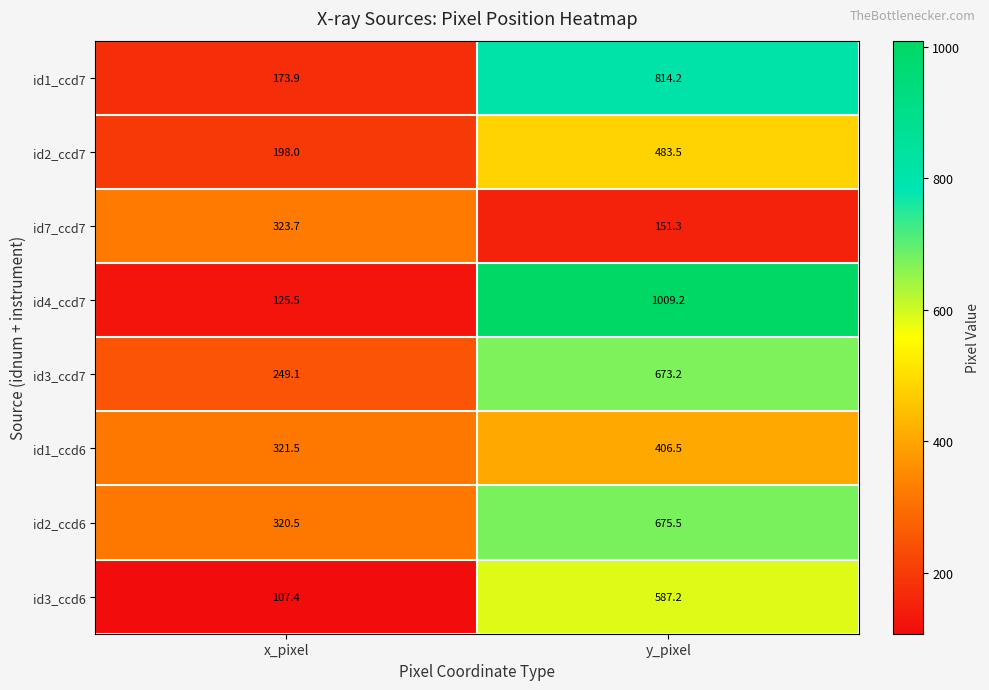

Which series has the largest total across all categories?

id4_ccd7